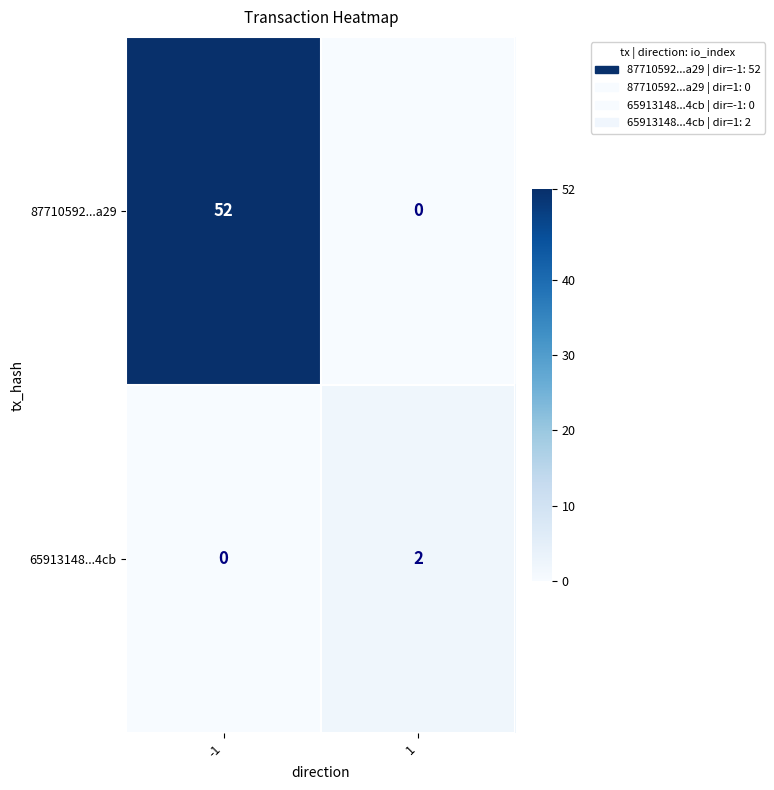

At which category is the sum across all series the highest?

-1